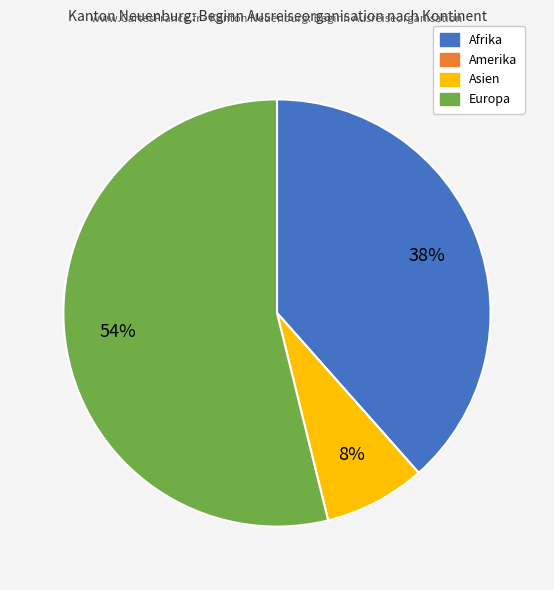

The Asien slice represents 1% of the pie. True or false?

False